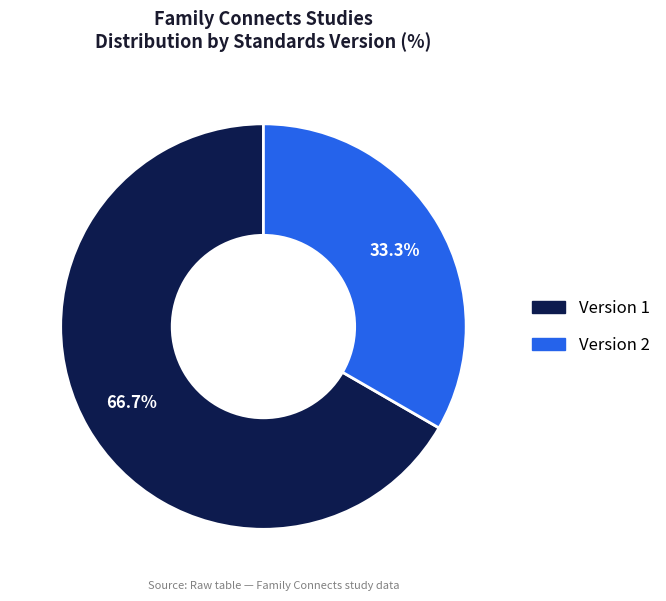

Combined, what portion of the pie is Version 1 and Version 2?

100.0%